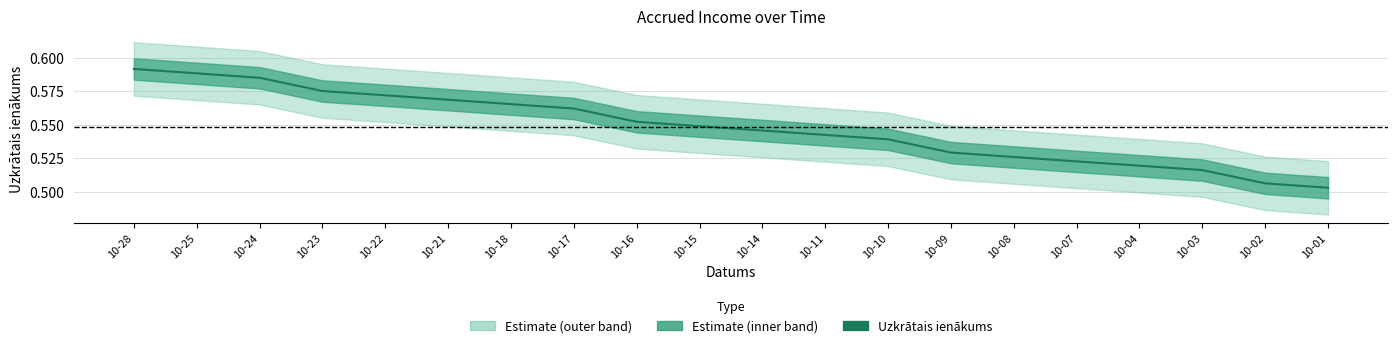

Does the chart display data point markers on the line(s)?

No